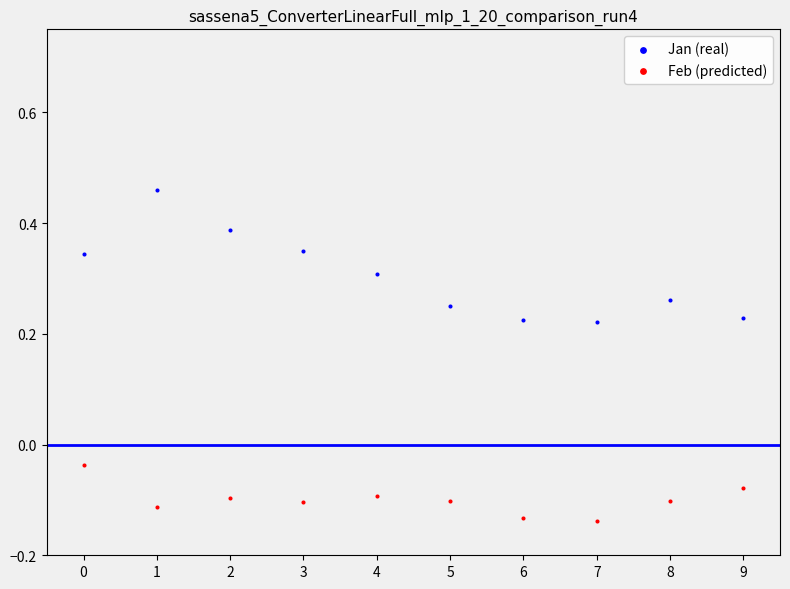

Which series reaches the minimum Y coordinate?

Feb (predicted)